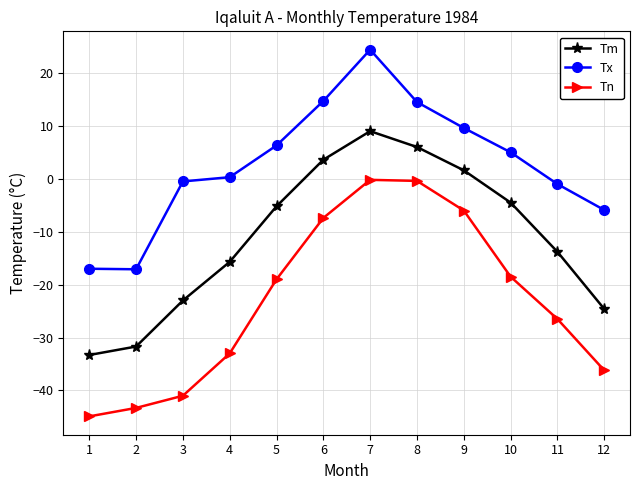

Is this an area chart (filled region under the line)?

No